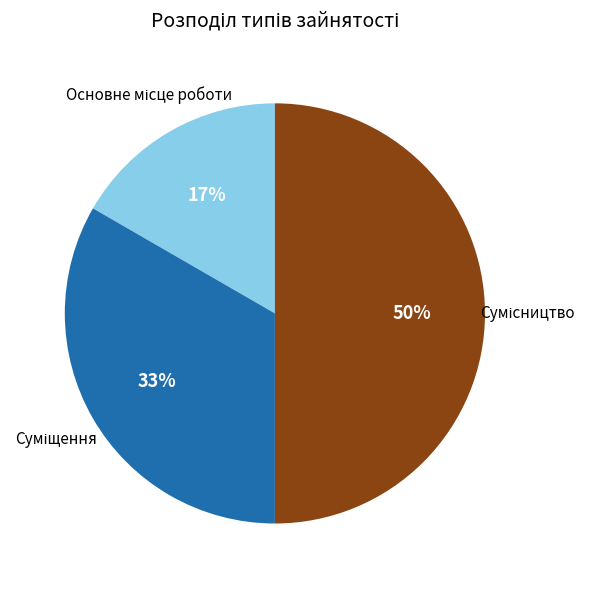

To the nearest percent, what is the difference between the largest and smallest slice percentages?

33%